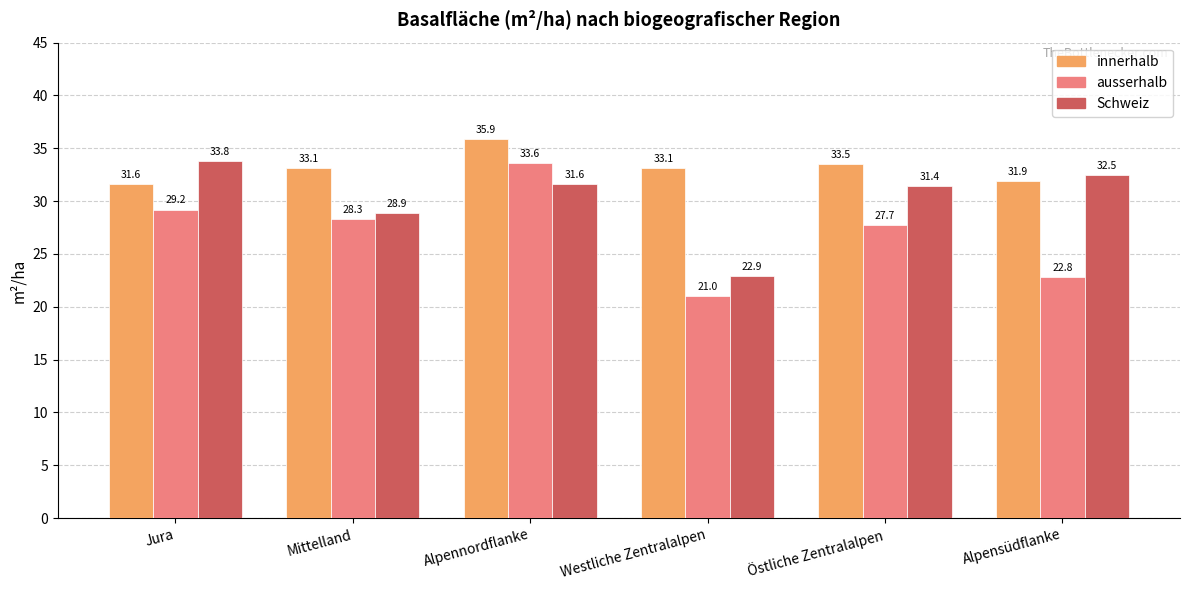

Which series has the widest spread of values?

ausserhalb